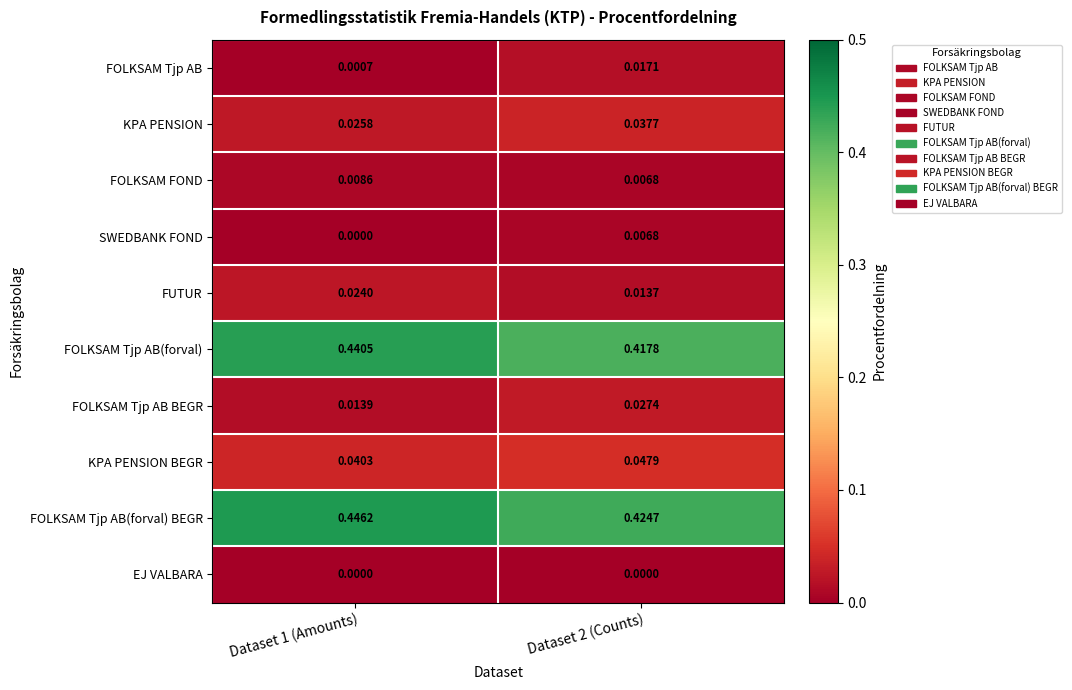

List the series in order of their peak value, lowest first.

EJ VALBARA, SWEDBANK FOND, FOLKSAM FOND, FOLKSAM Tjp AB, FUTUR, FOLKSAM Tjp AB BEGR, KPA PENSION, KPA PENSION BEGR, FOLKSAM Tjp AB(forval), FOLKSAM Tjp AB(forval) BEGR